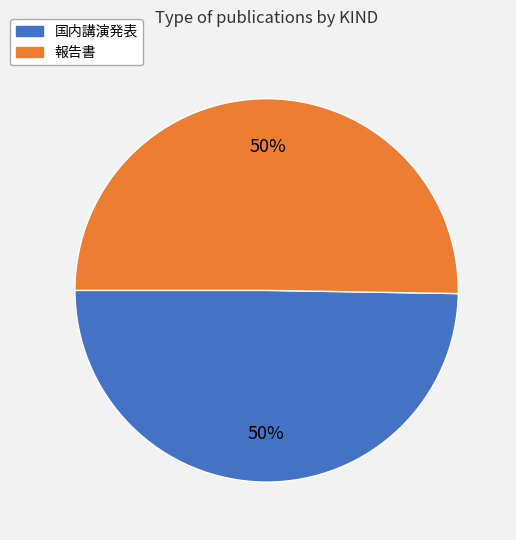

What percentage is the 報告書 slice, to the nearest percent?

50%